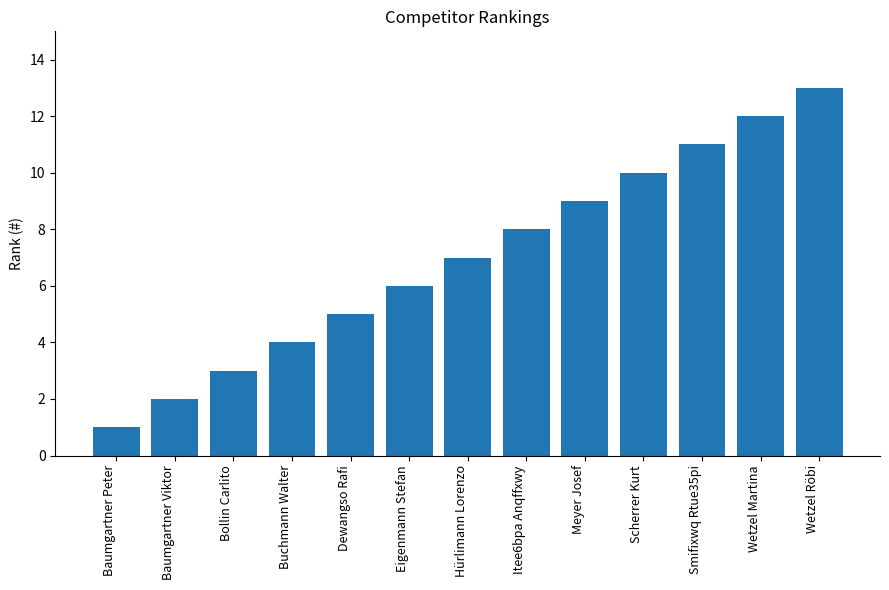

Reading left to right, extract all data points from this chart.

1	2	3	4	5	6	7	8	9	10	11	12	13